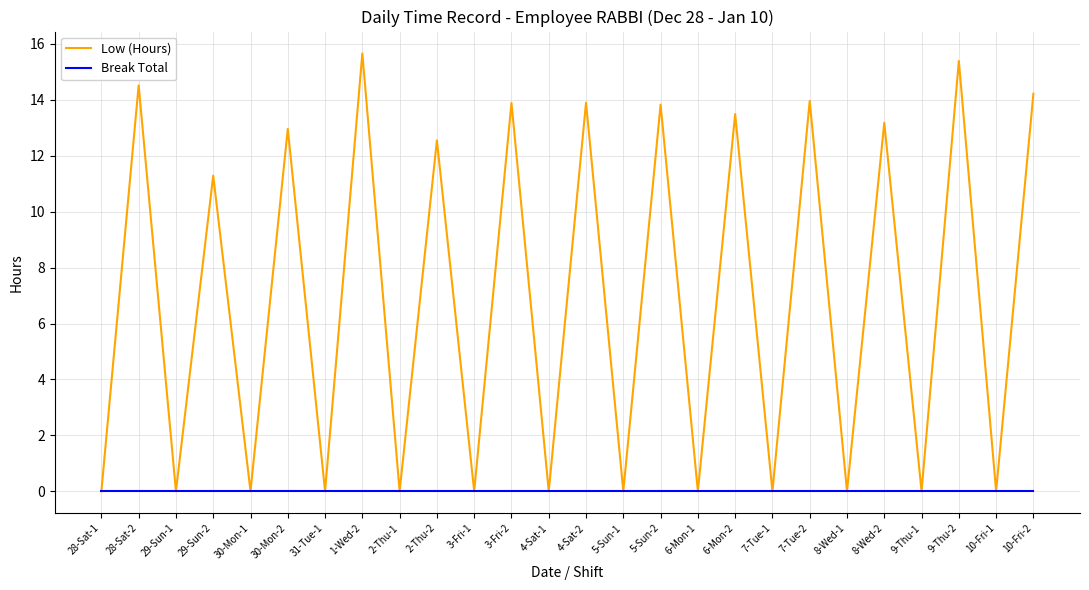

What position from the right is 4-Sat-2?

13